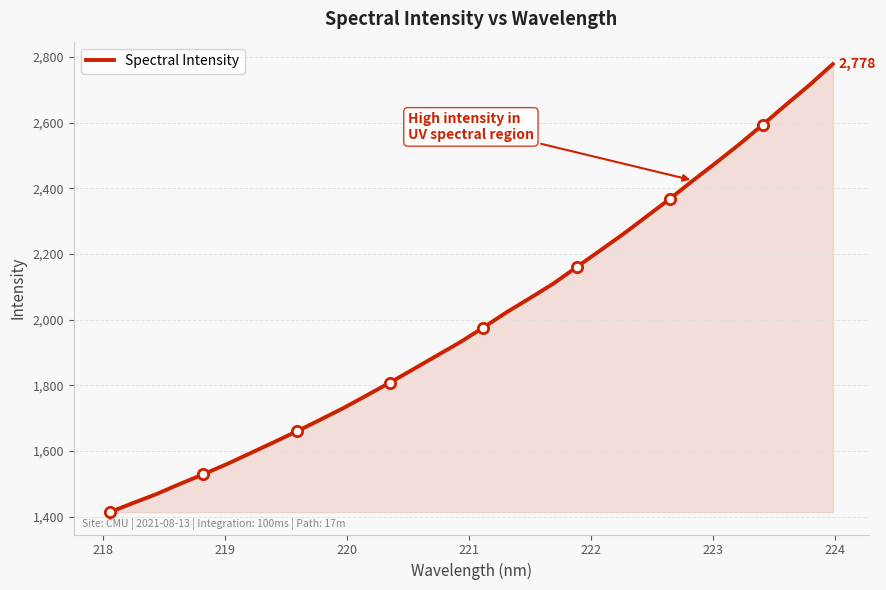

What is the difference between the maximum and minimum values?

1364.2